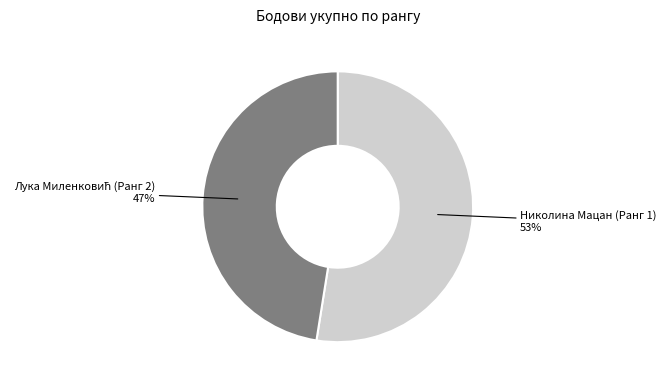

Which slice is the largest?

Николина Мацан (Ранг 1)